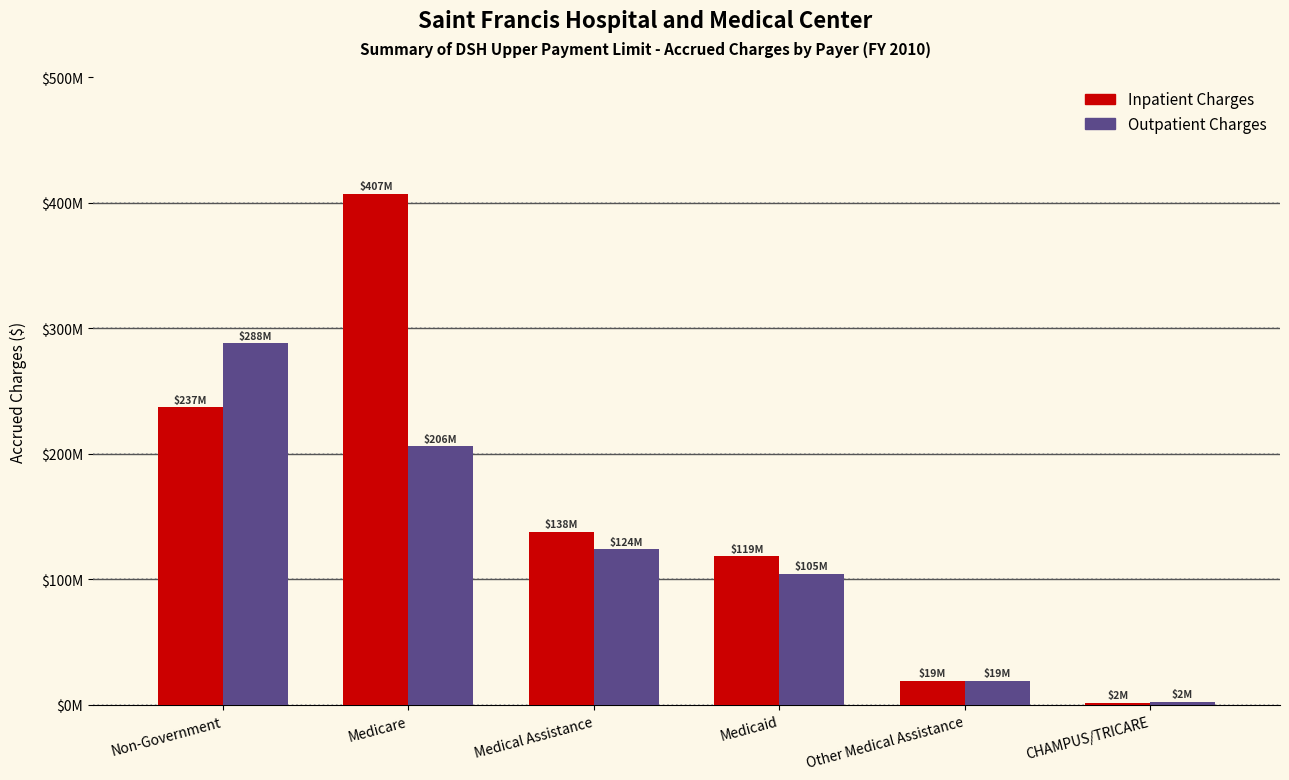

Which series has the largest total across all categories?

Inpatient Charges